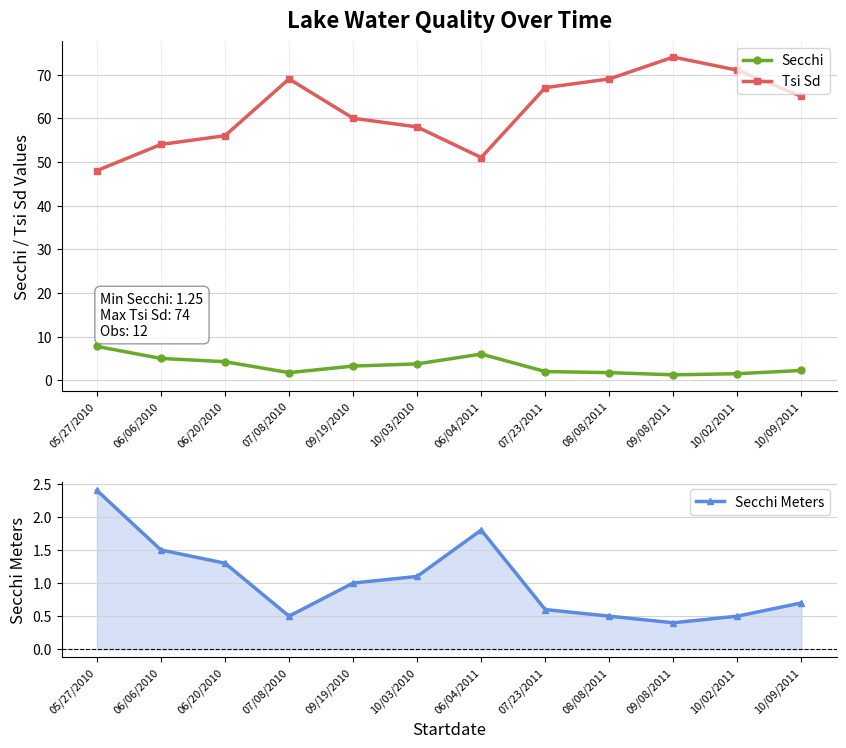

True or false: Tsi Sd and Secchi intersect in this chart.

False